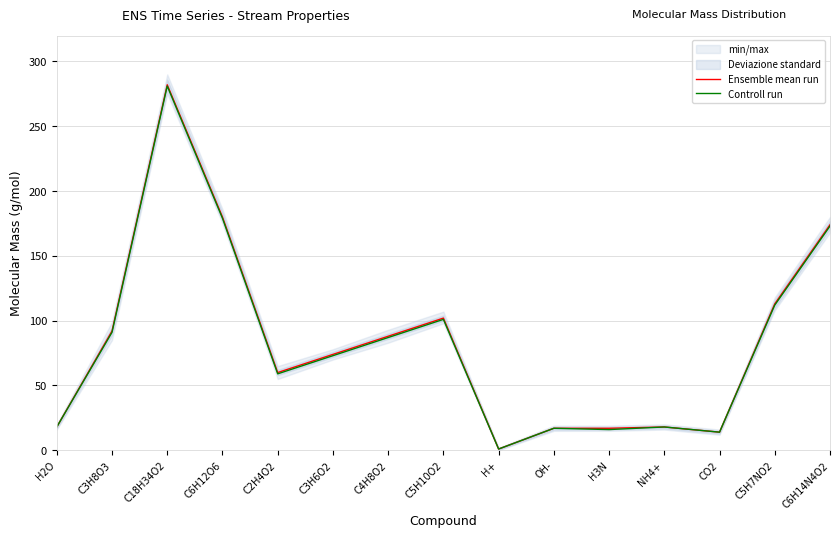

What is the maximum value shown in the chart?

282